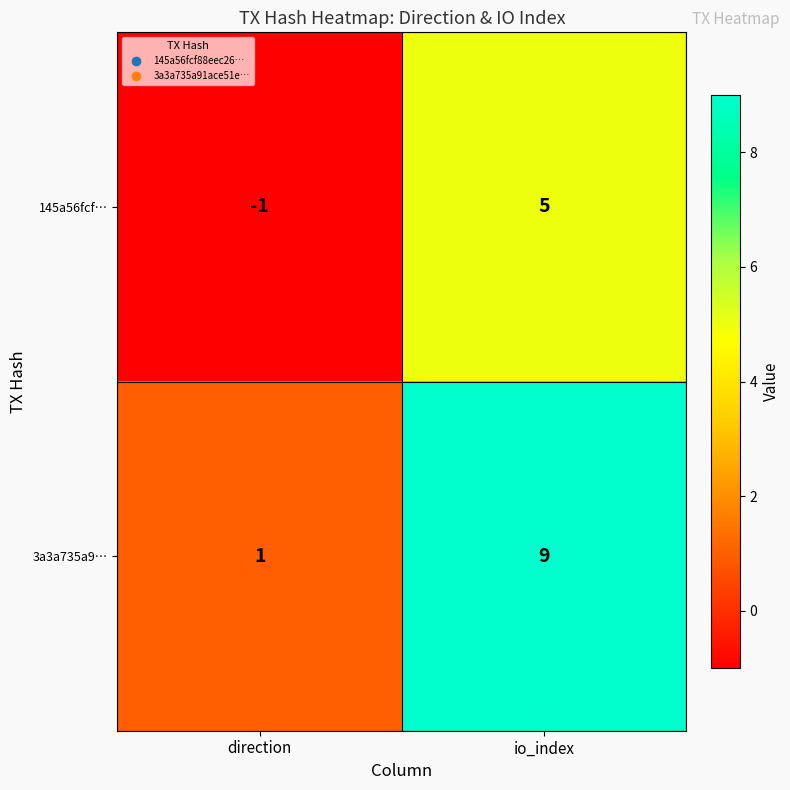

What is the spread (max minus min) of values at io_index?

4